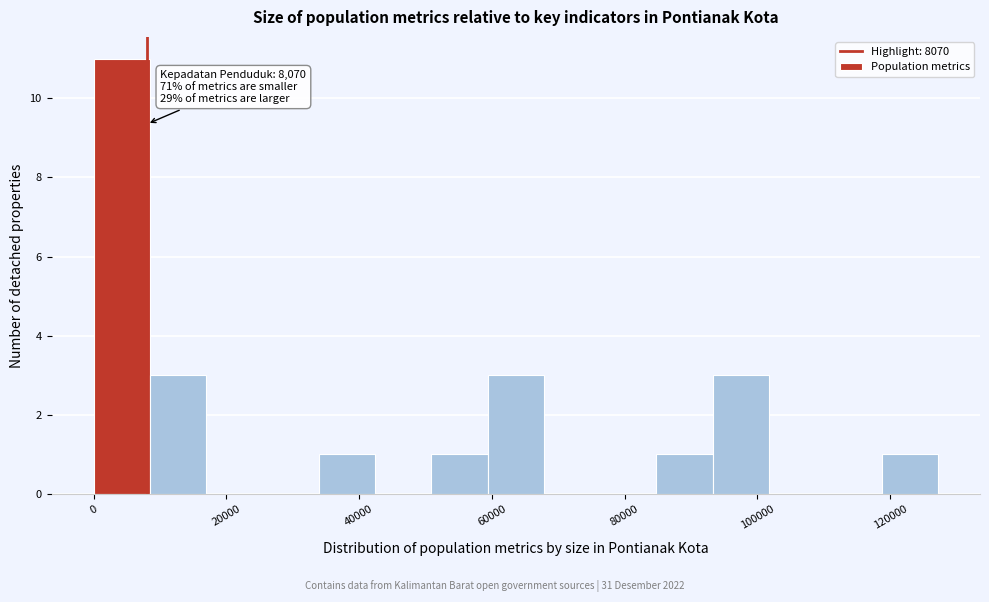

Which range on the x-axis has the tallest bar?

0 to 8000